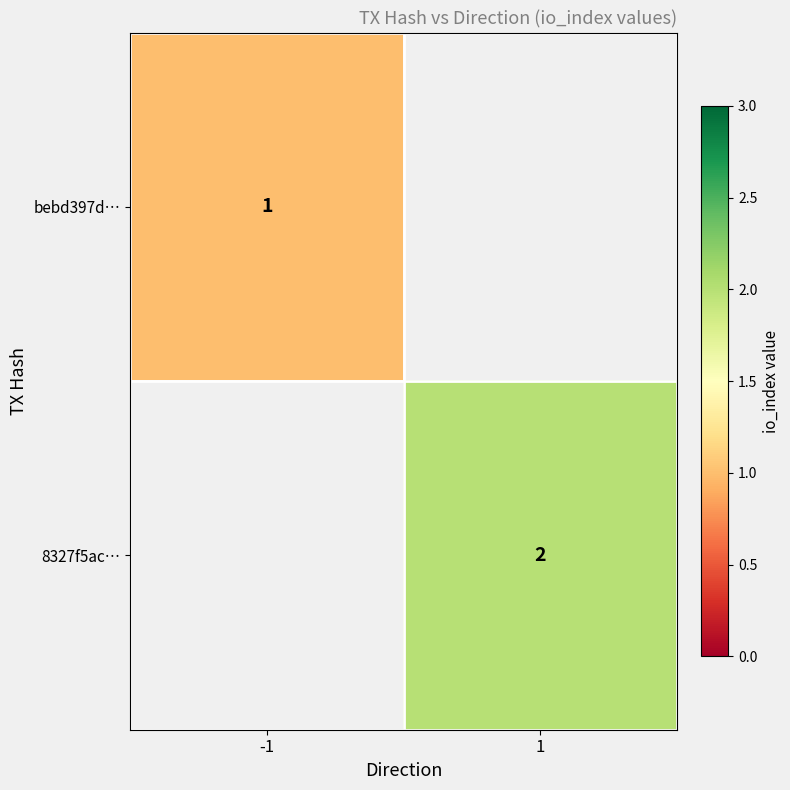

The 8327f5ac… series shows 2 at 1. True or false?

True